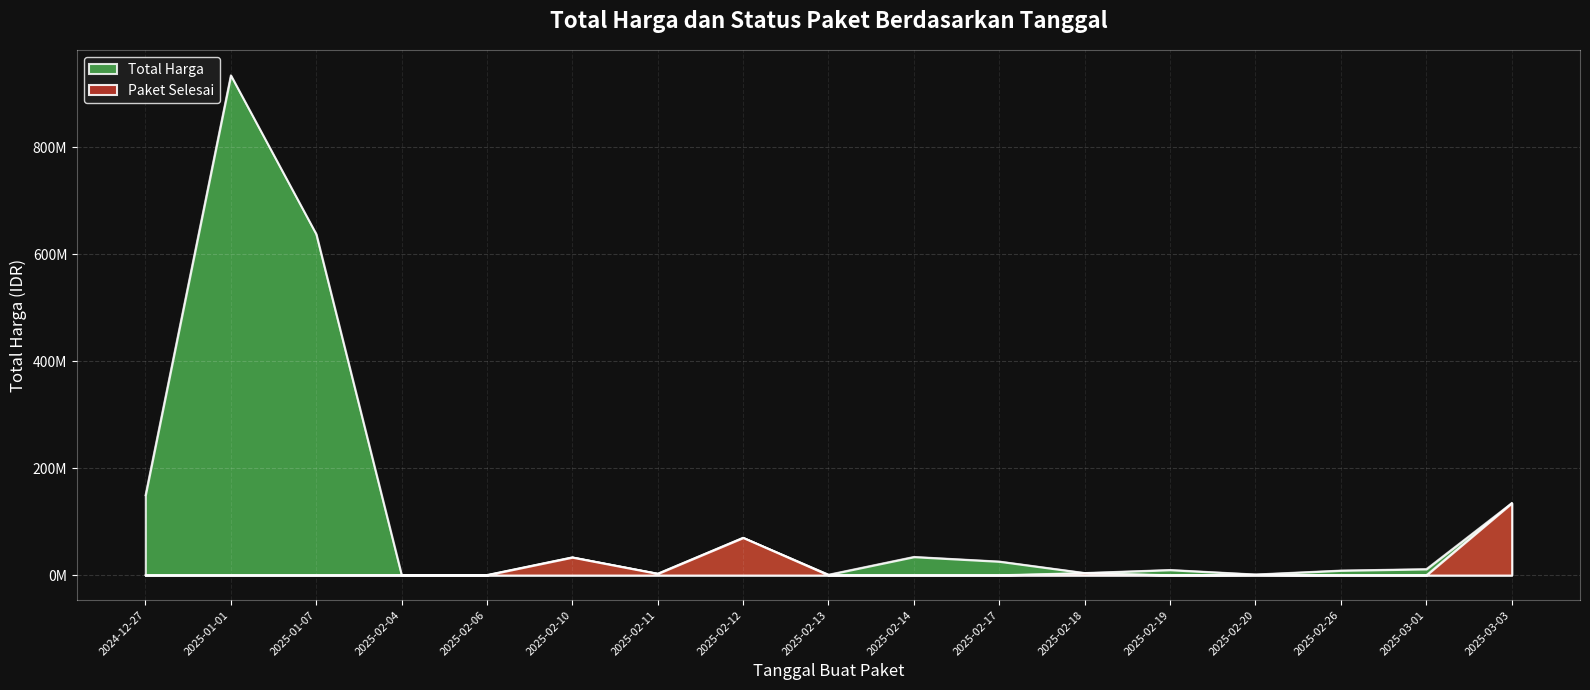

Which series has the largest total across all categories?

Total Harga